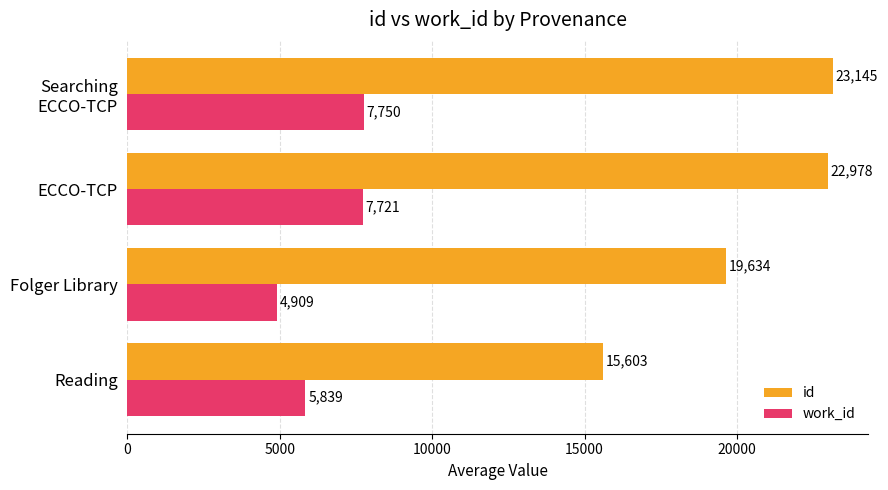

Which series has the largest range (max minus min)?

id